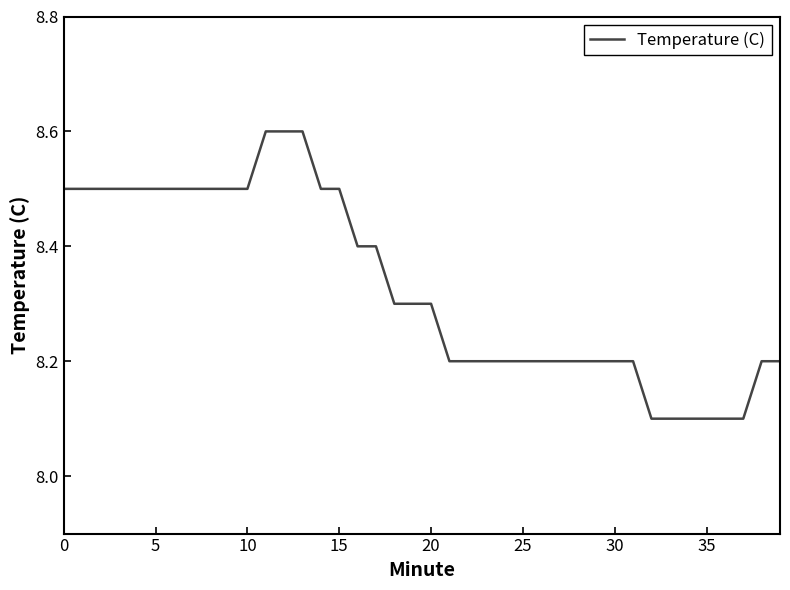

What is the difference between the maximum and minimum values?

0.5